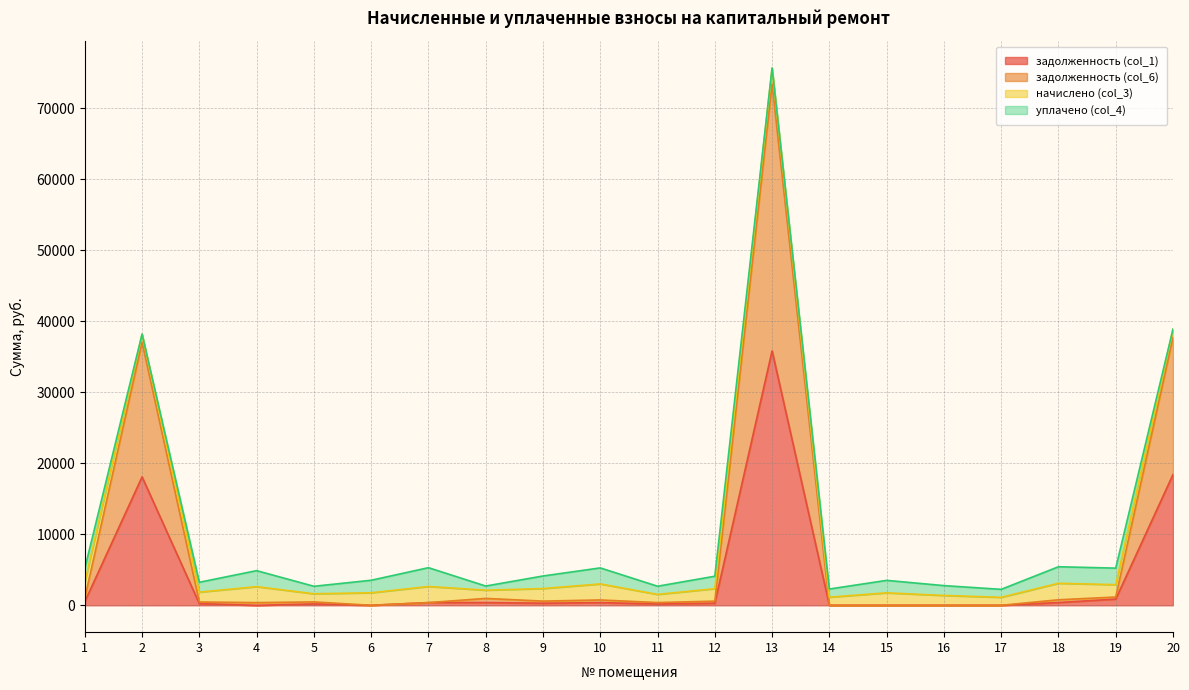

At which category is the sum across all series the highest?

13